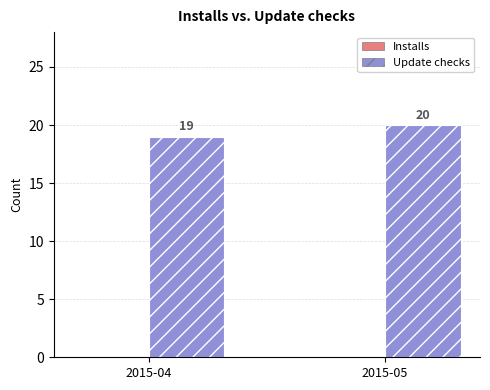

Where is the data nearest to the value 19?

2015-04